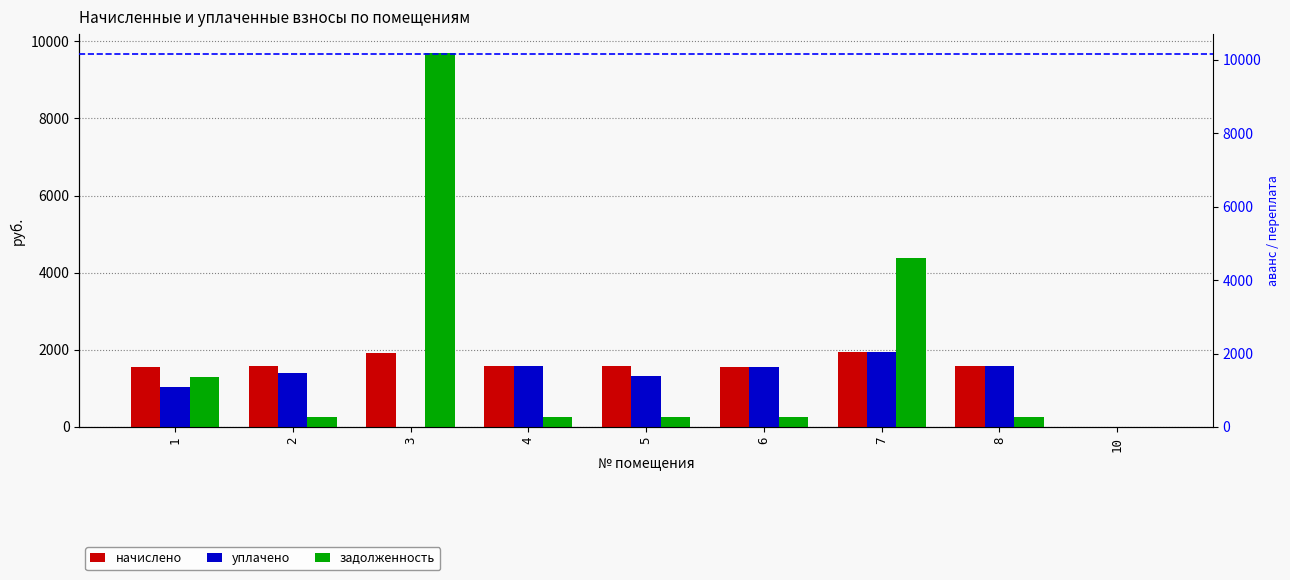

What are all the series names shown in the legend?

начислено, уплачено, задолженность